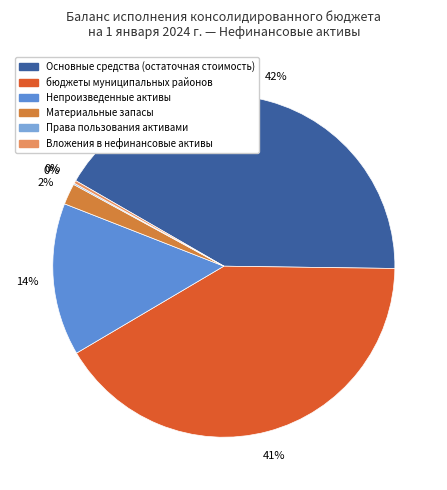

What percentage is the бюджеты муниципальных районов slice, to the nearest percent?

41%